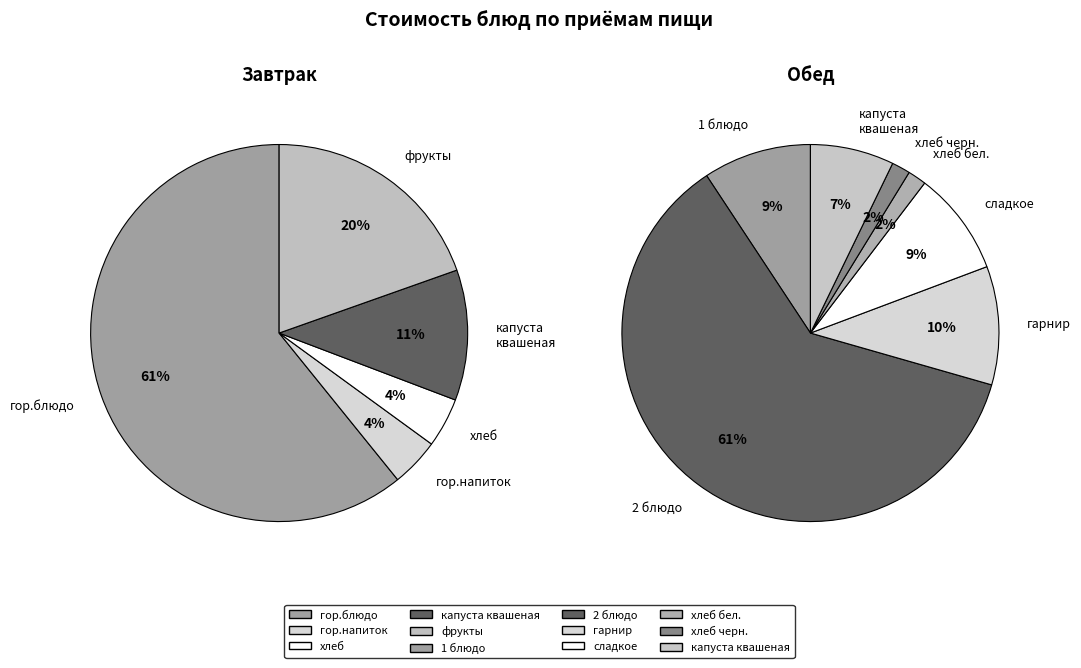

Is it true that гор.напиток is 1% of the pie?

False